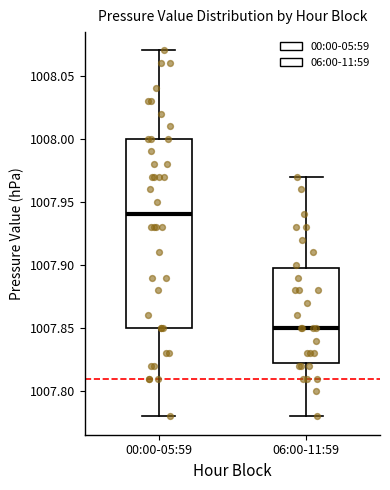

Which box's median line is the highest?

00:00-05:59